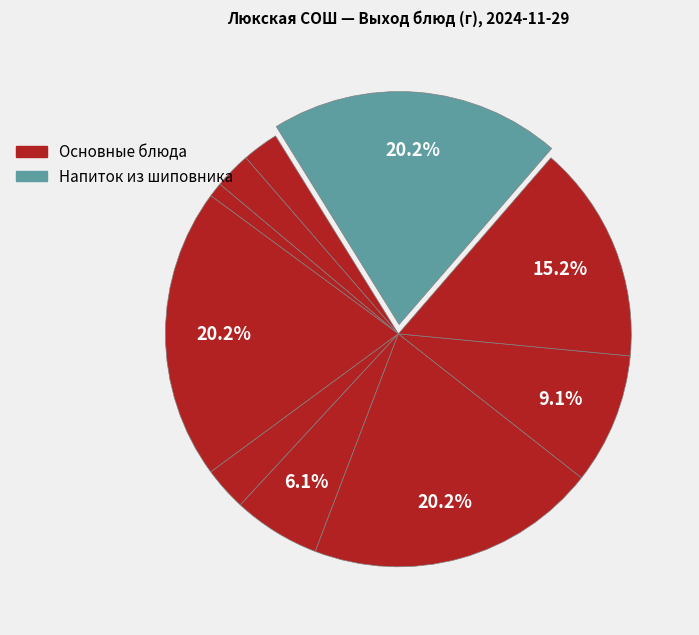

How many segments does this pie chart have?

10